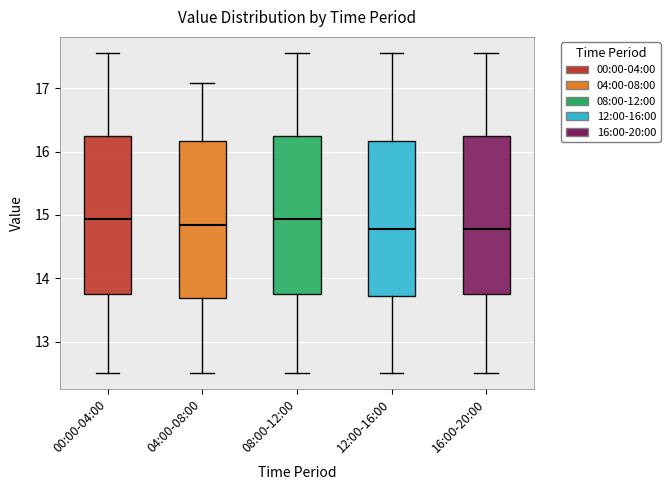

Reading left to right, read every box against the y-axis: the position of its median line, the range the box covers, and the ends of its whiskers. The values are not printed on the chart, so give them approximately, as read against the axis.

00:00-04:00: median 14.9, box 13.8 to 16.2, whiskers 12.5 to 17.6
04:00-08:00: median 14.8, box 13.7 to 16.2, whiskers 12.5 to 17.1
08:00-12:00: median 14.9, box 13.8 to 16.2, whiskers 12.5 to 17.6
12:00-16:00: median 14.8, box 13.7 to 16.2, whiskers 12.5 to 17.6
16:00-20:00: median 14.8, box 13.8 to 16.2, whiskers 12.5 to 17.6